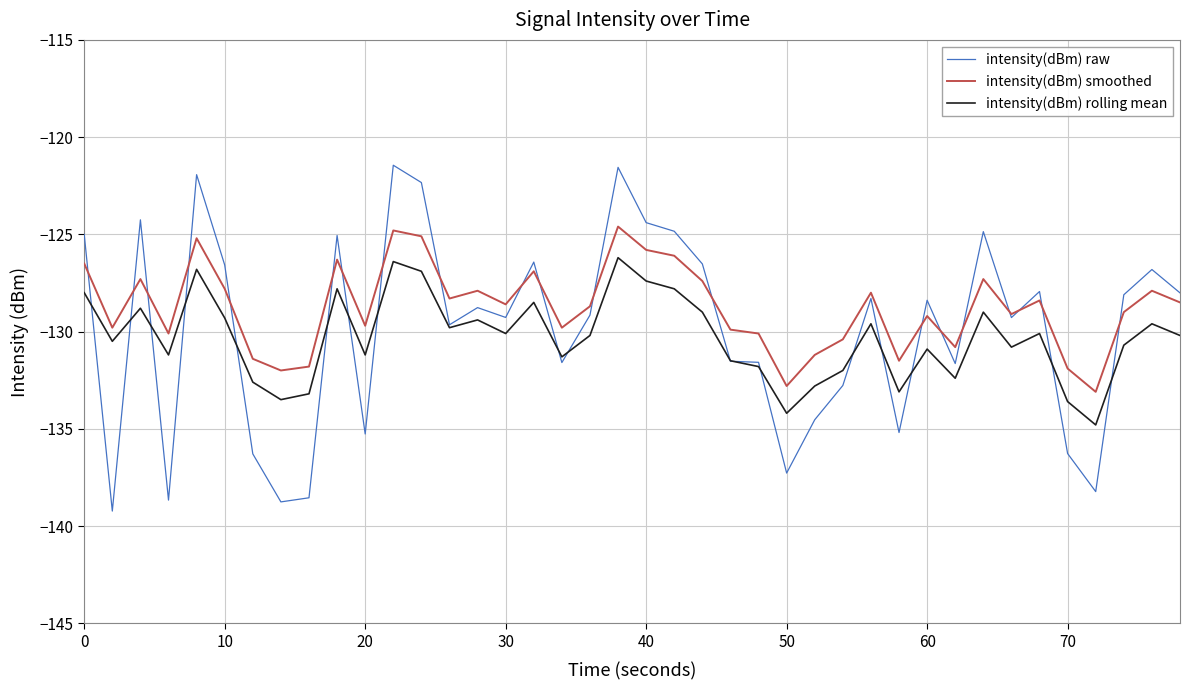

Which series has the widest spread of values?

intensity(dBm) raw